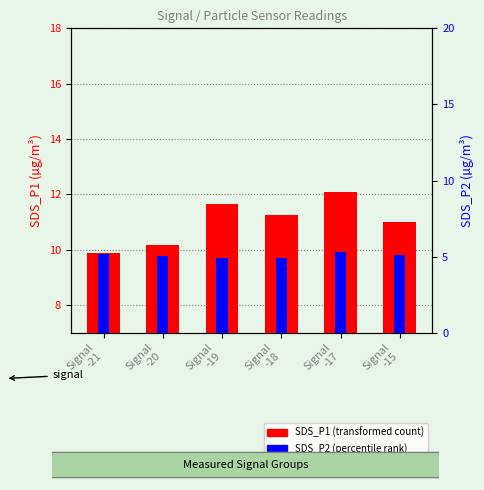

Reading right to left, extract all data points from this chart.

SDS_P1 (transformed count): Signal
-15=11.0	Signal
-17=12.1	Signal
-18=11.2	Signal
-19=11.7	Signal
-20=10.2	Signal
-21=9.9
SDS_P2 (percentile rank): Signal
-15=5.1	Signal
-17=5.3	Signal
-18=4.9	Signal
-19=4.9	Signal
-20=5.0	Signal
-21=5.2